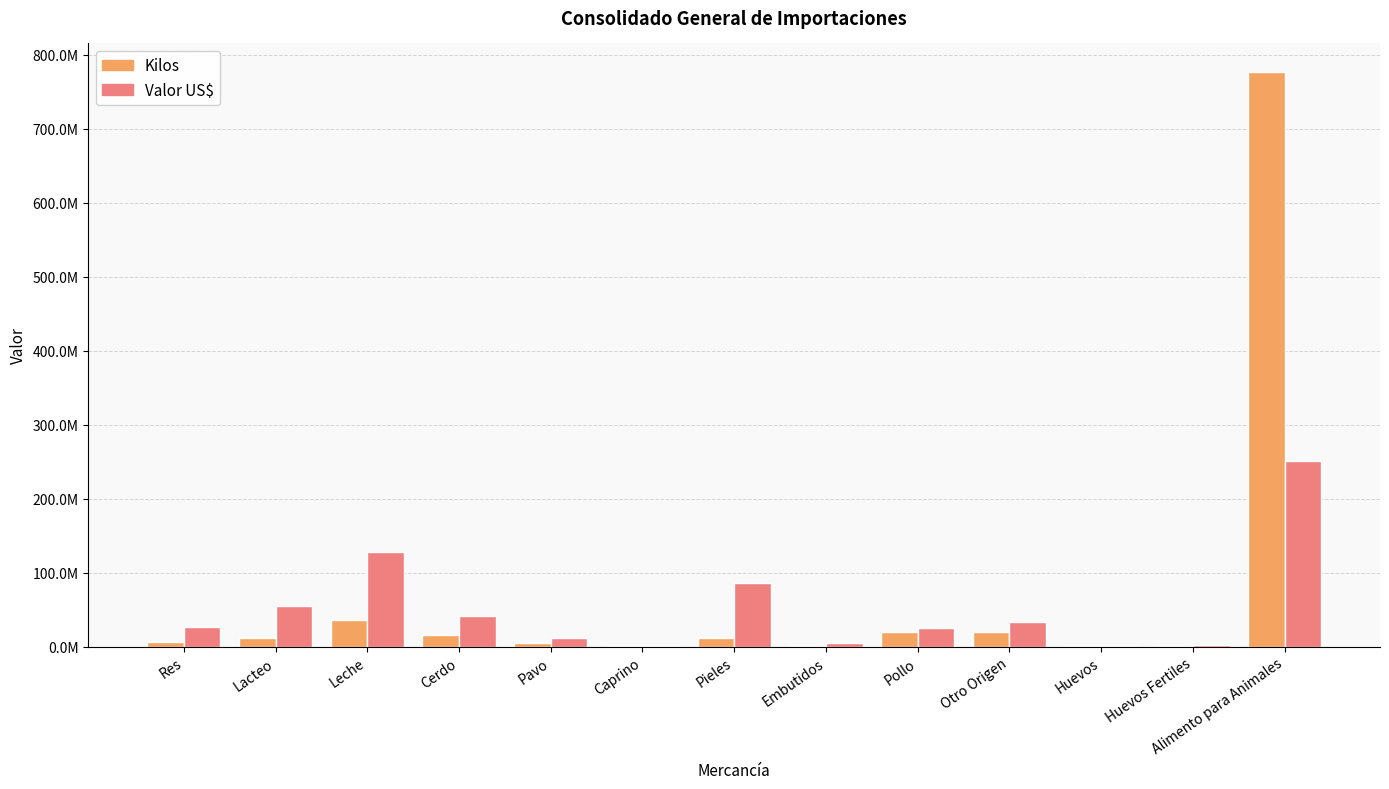

What are all the series names shown in the legend?

Kilos, Valor US$